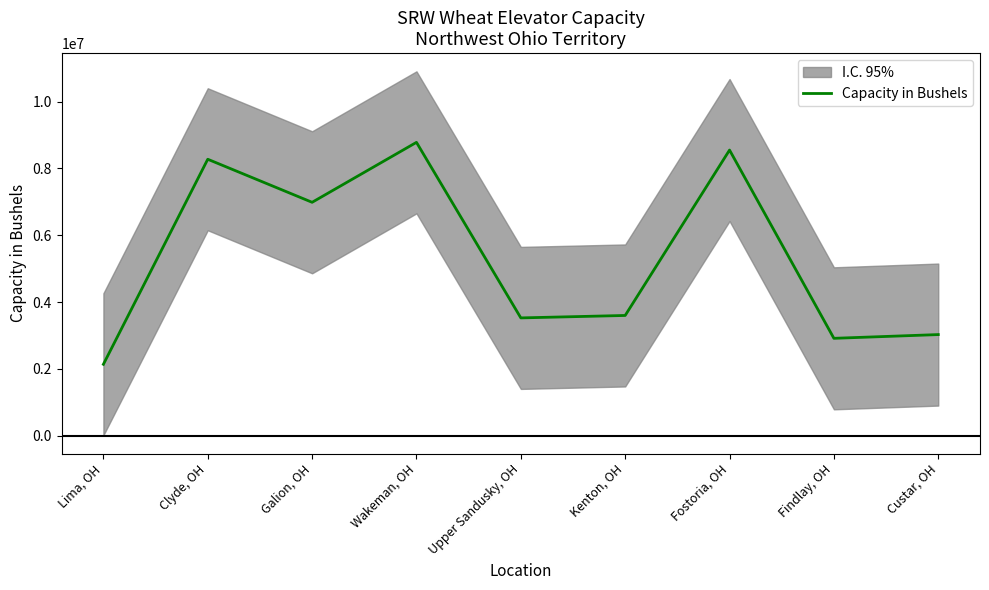

Reading right to left, what are all the values shown in this chart?

Custar, OH=3029000	Findlay, OH=2917000	Fostoria, OH=8550000	Kenton, OH=3601000	Upper Sandusky, OH=3528000	Wakeman, OH=8781000	Galion, OH=6987000	Clyde, OH=8275000	Lima, OH=2140000